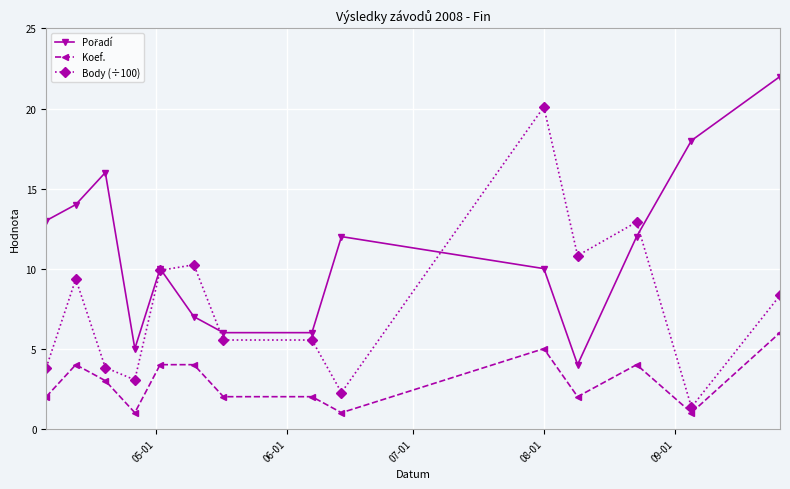

What is the minimum value shown in the chart?

1.0